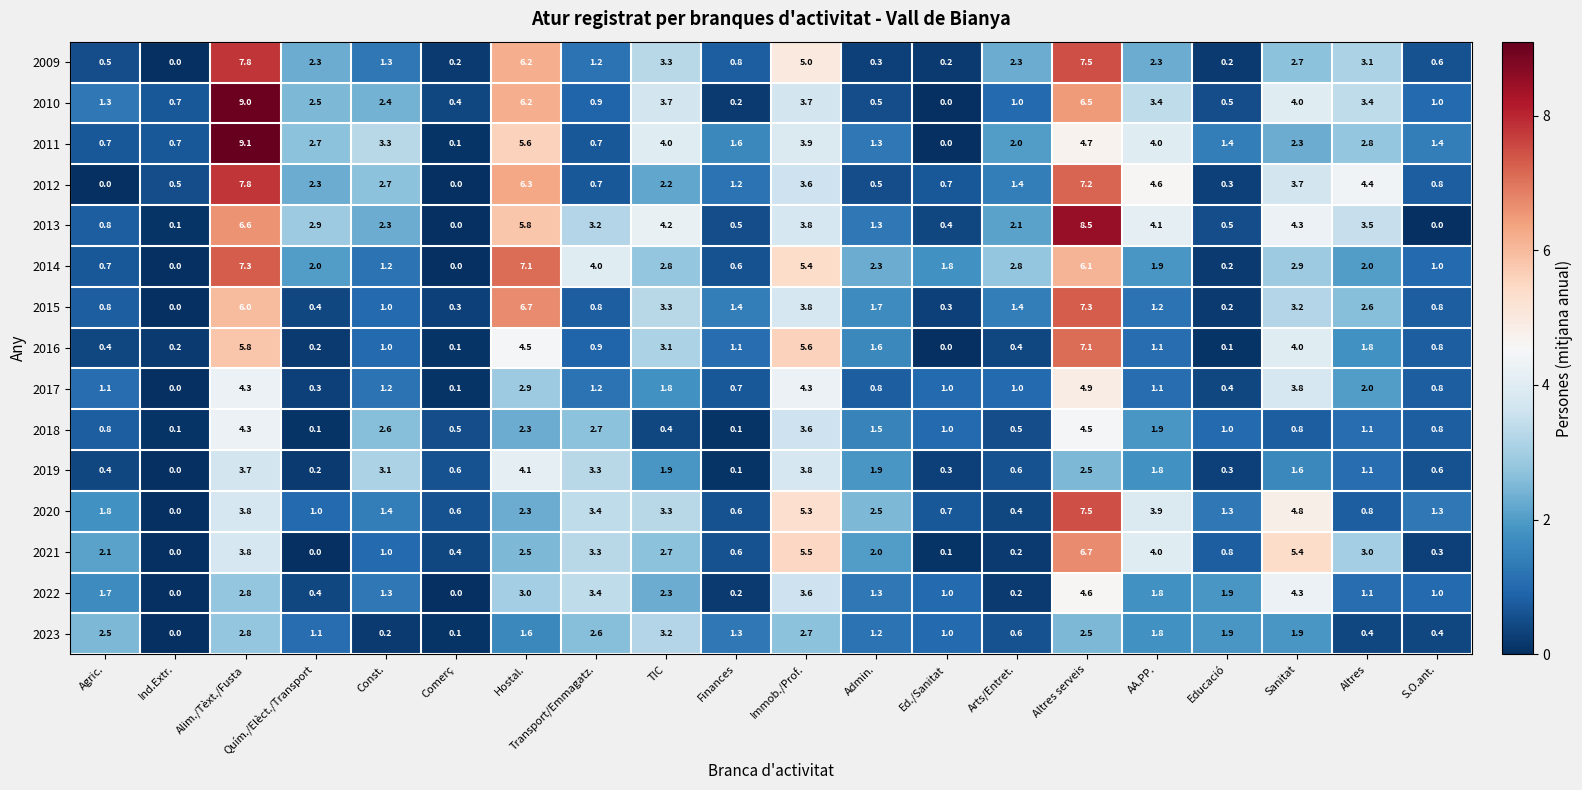

What is the total value across all series at AA.PP.?

38.9